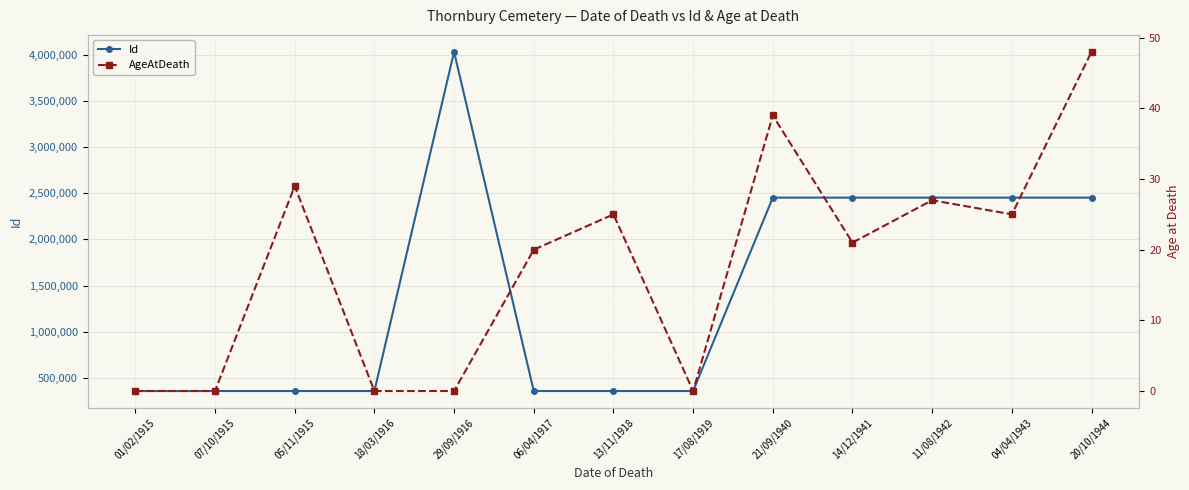

Between 05/11/1915 and 20/10/1944, which is larger?

20/10/1944